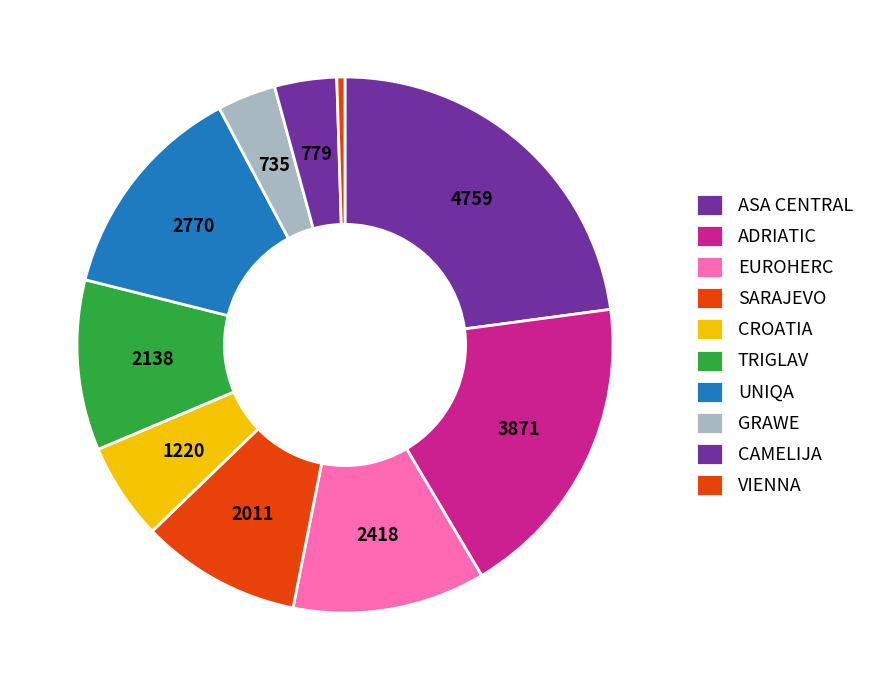

Which slice is the largest?

ASA CENTRAL